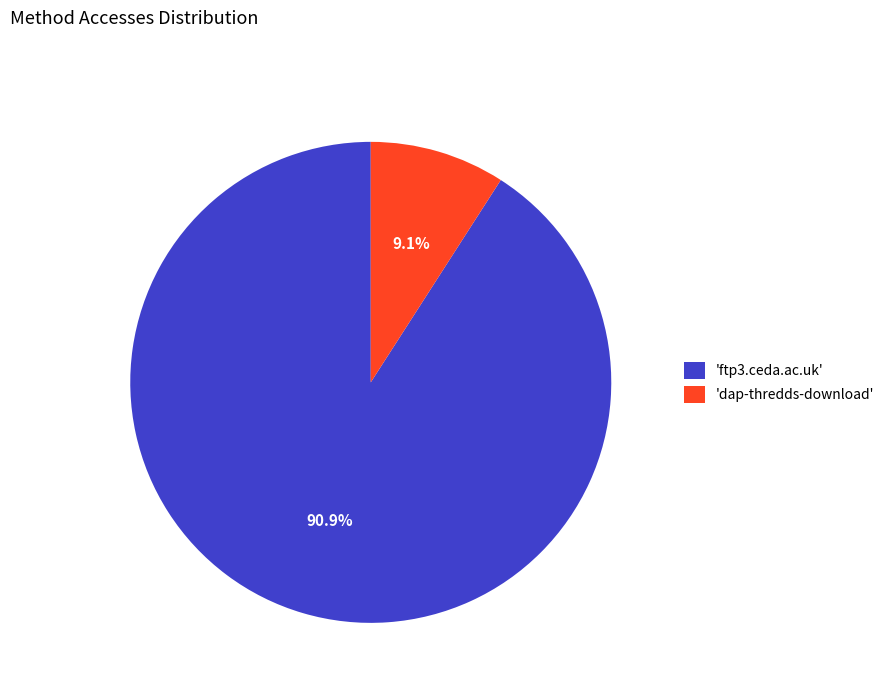

Which category has the smallest portion of the pie?

'dap-thredds-download'